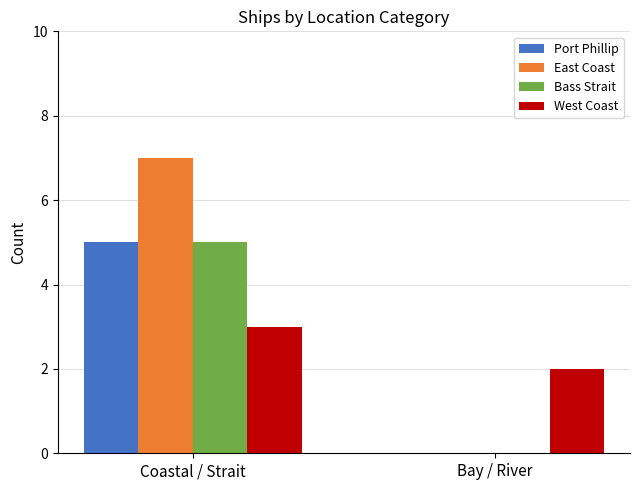

What is the sum of the Bass Strait values at Coastal / Strait and Bay / River?

5